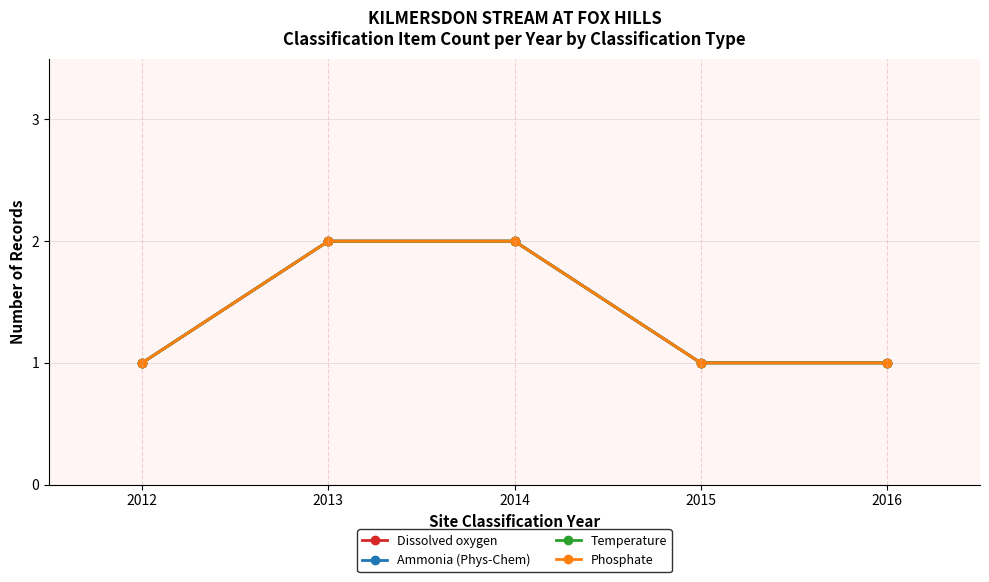

Is this an area chart (filled region under the line)?

No